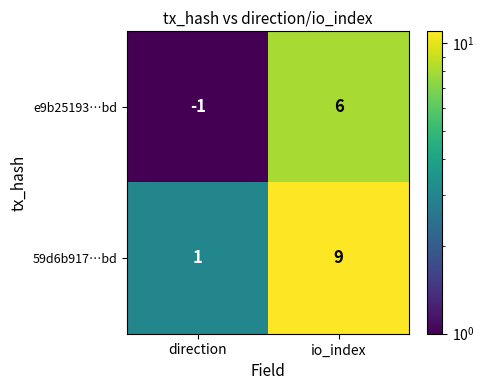

What is the total value across all series at io_index?

15